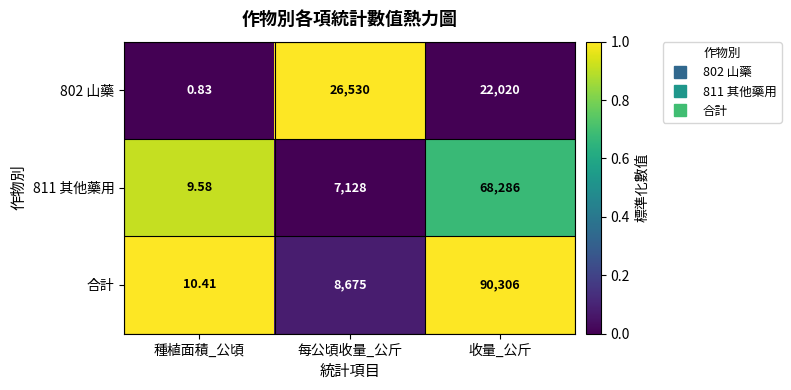

Which series has the largest range (max minus min)?

合計